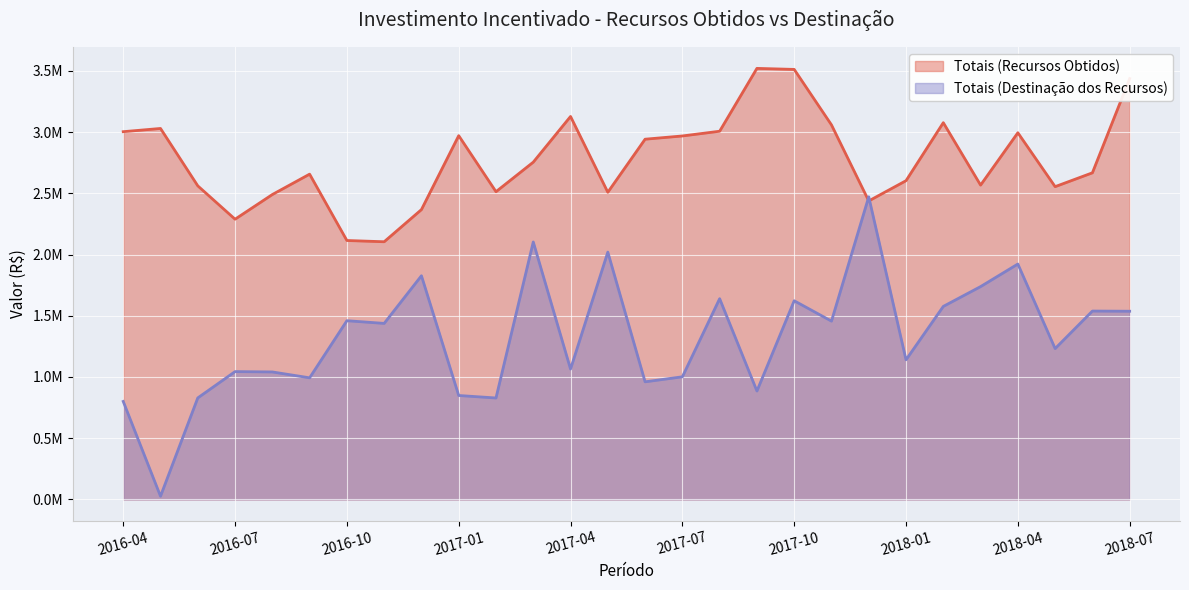

How many lines are shown in the chart?

2